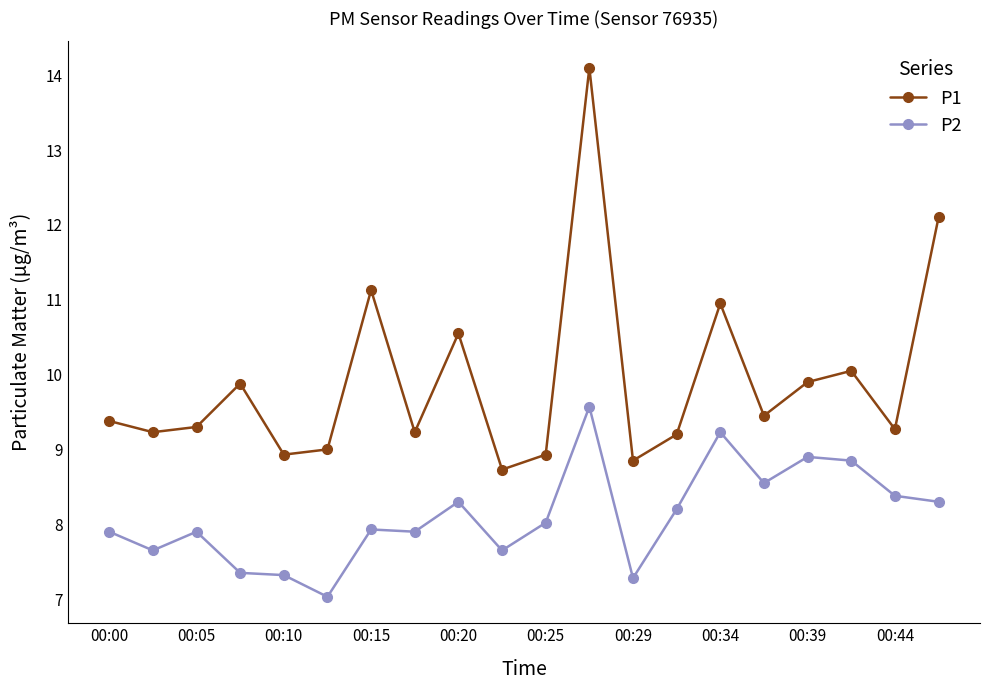

What is the maximum value shown in the chart?

14.1